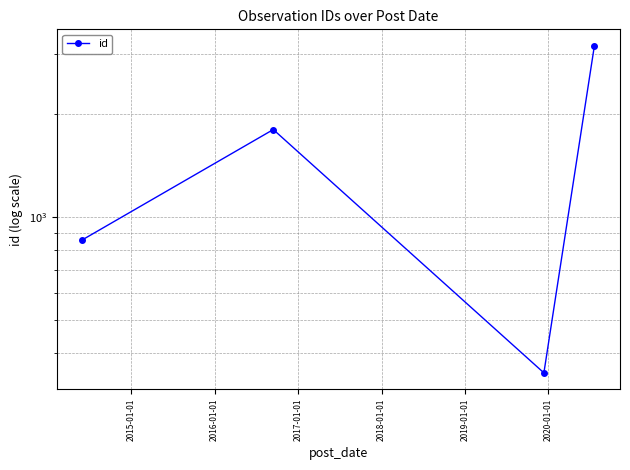

True or false: the data has more than 2 interior local peaks.

False